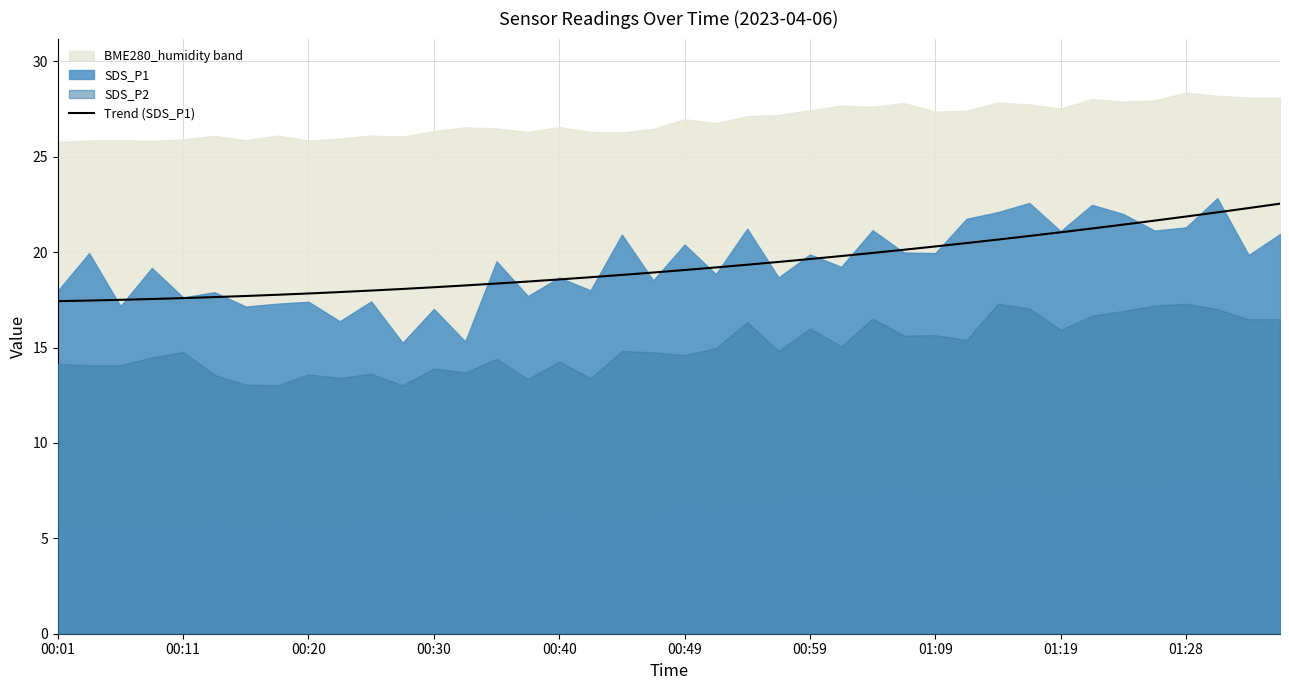

Which label corresponds to the smallest value in the chart?

00:01